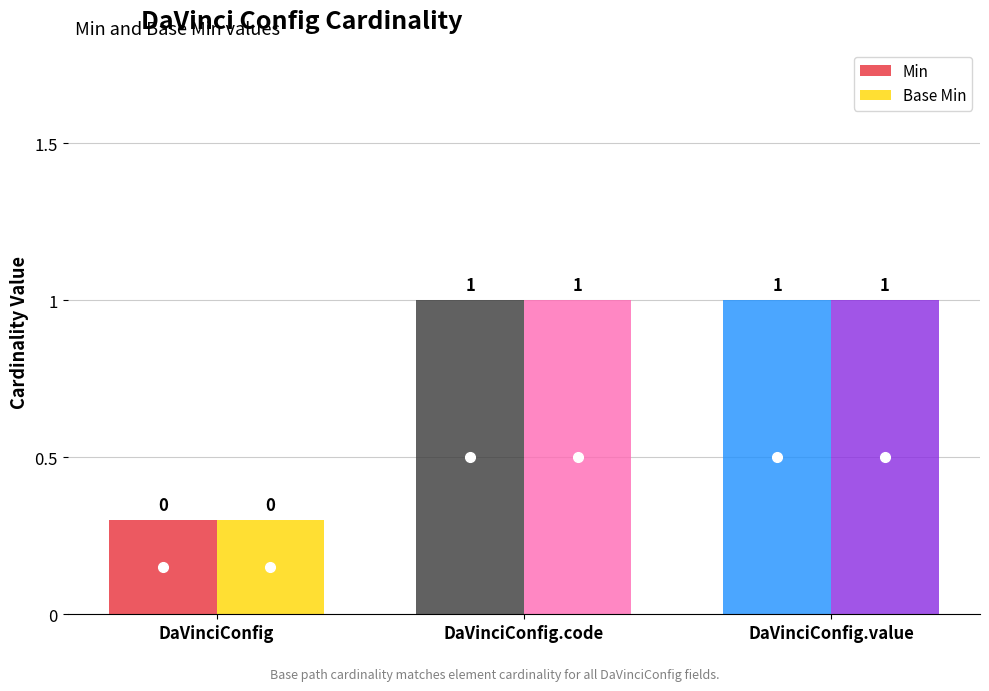

What is the maximum value for Min?

1.0